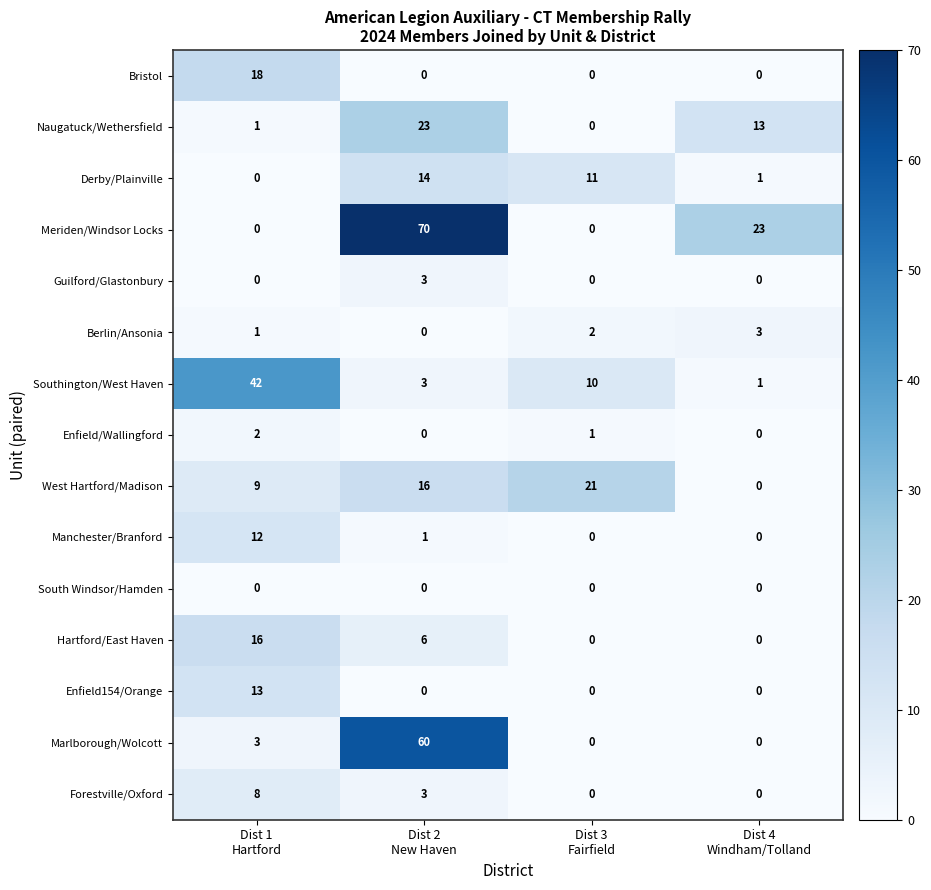

At how many categories does at least one series exceed 16?

4